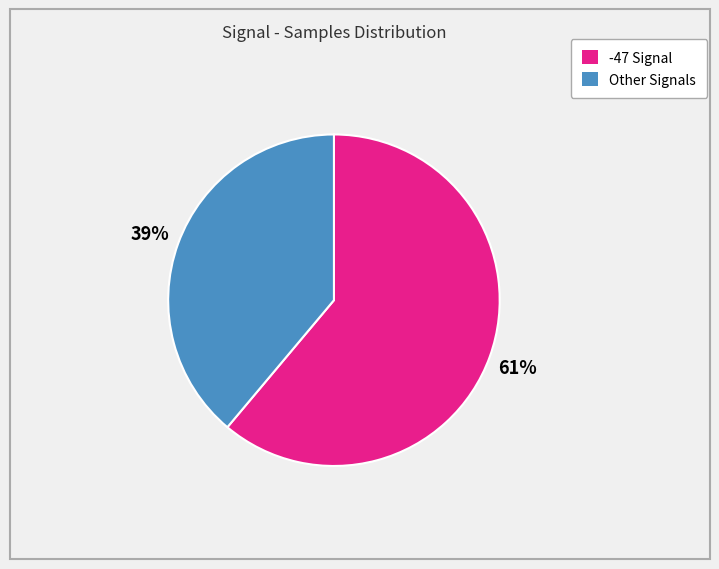

Is there a majority slice in this chart?

Yes